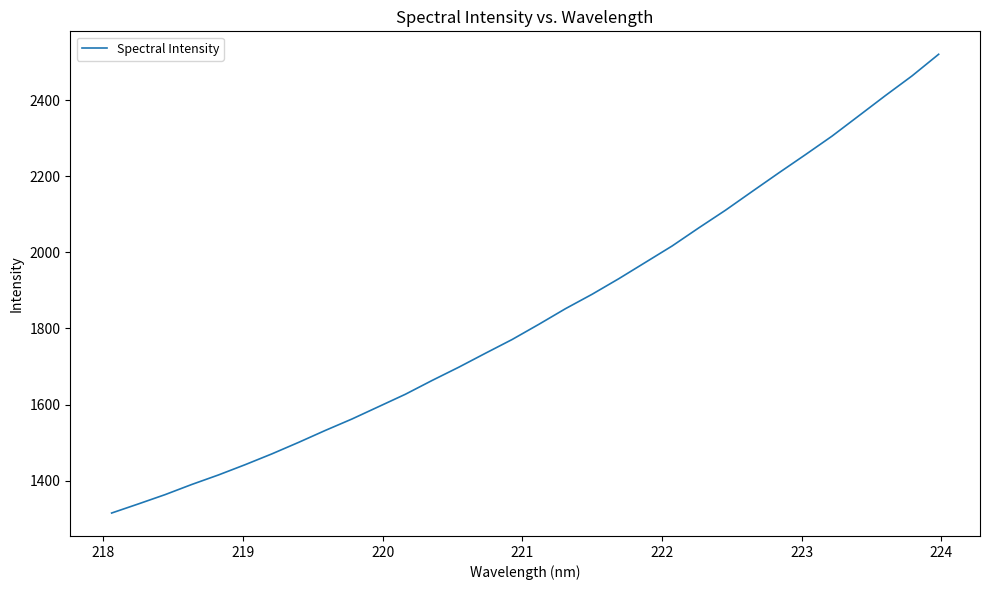

What is the difference between the second highest and second lowest values?

1124.1